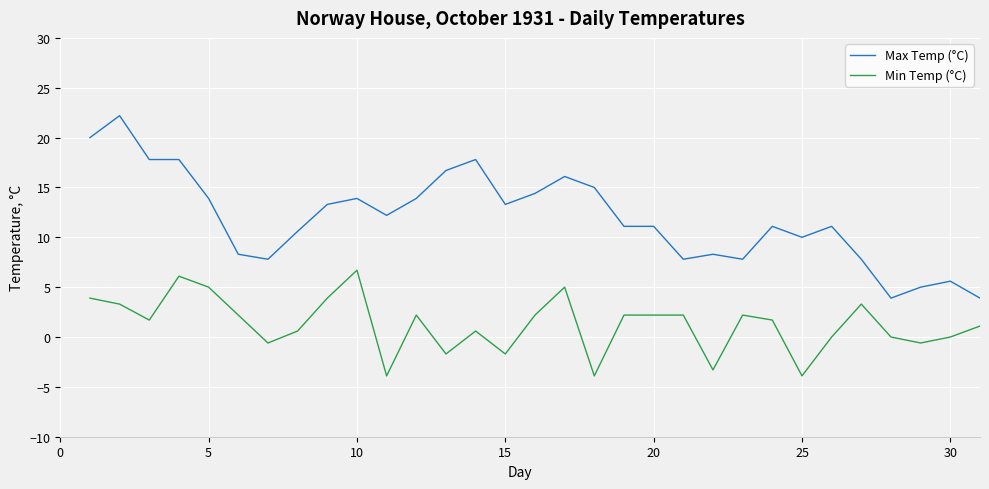

Does the chart display data point markers on the line(s)?

No